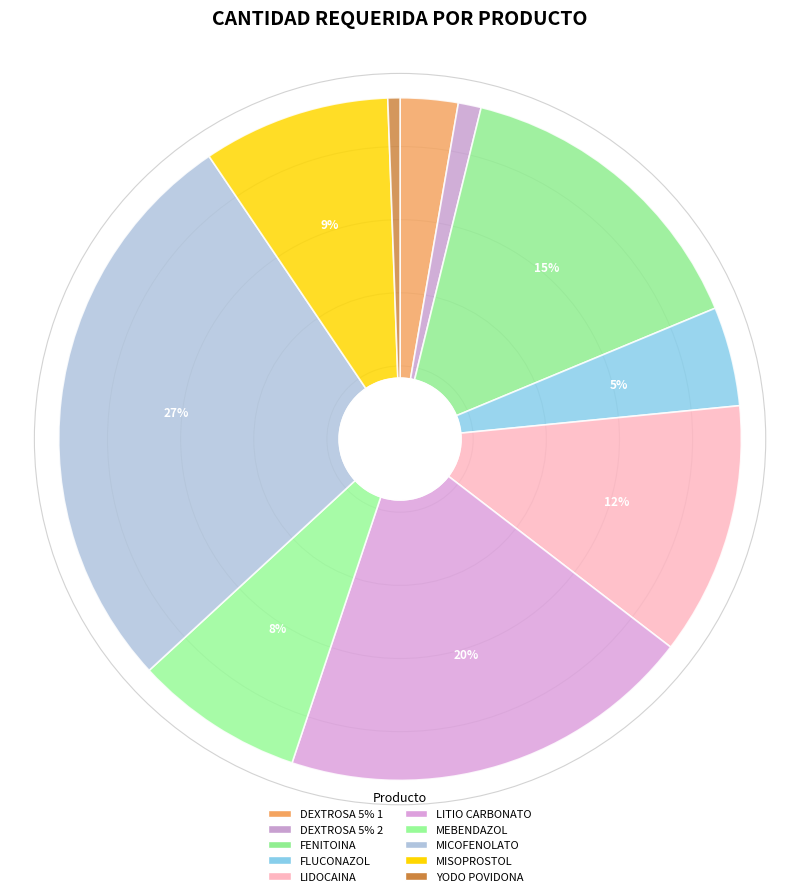

What percentage is NOT represented by MICOFENOLATO?

72.6%